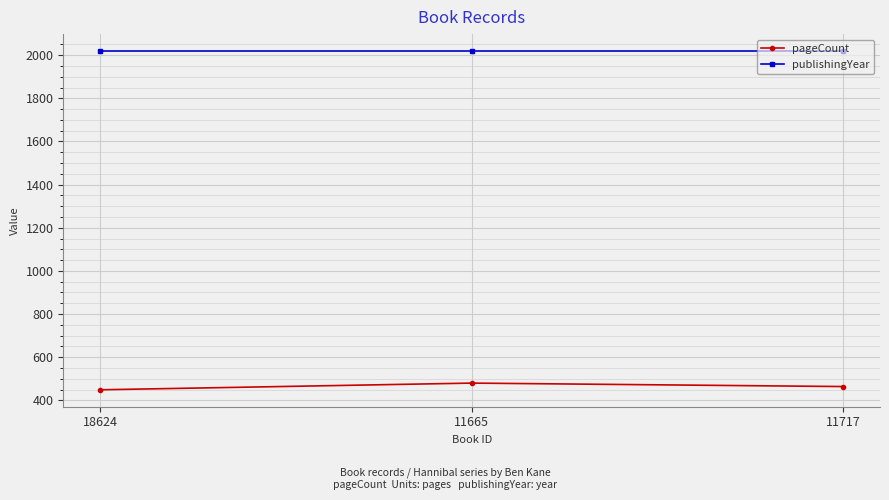

What is the sum of all pageCount values?

1393